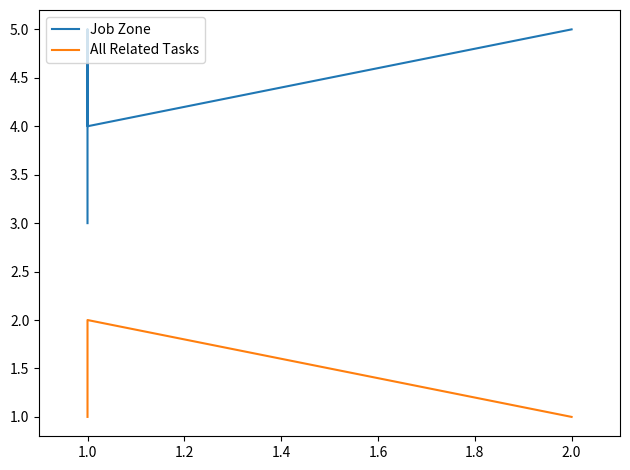

What is the sum of the All Related Tasks values at 2.0 and 1.0?

2